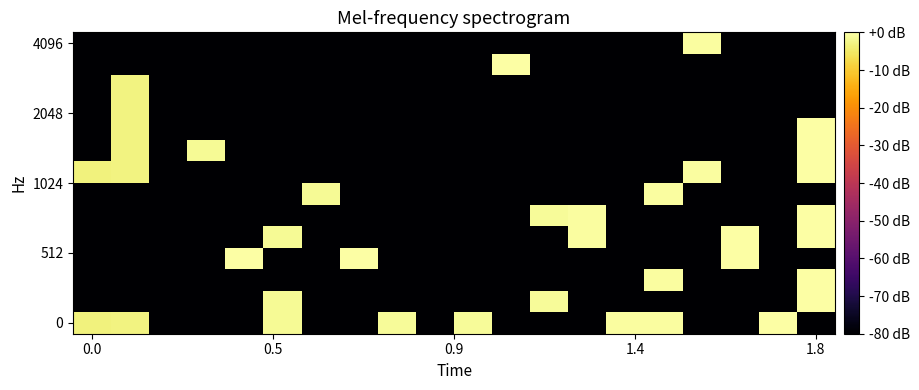

How many distinct data groups are displayed?

14